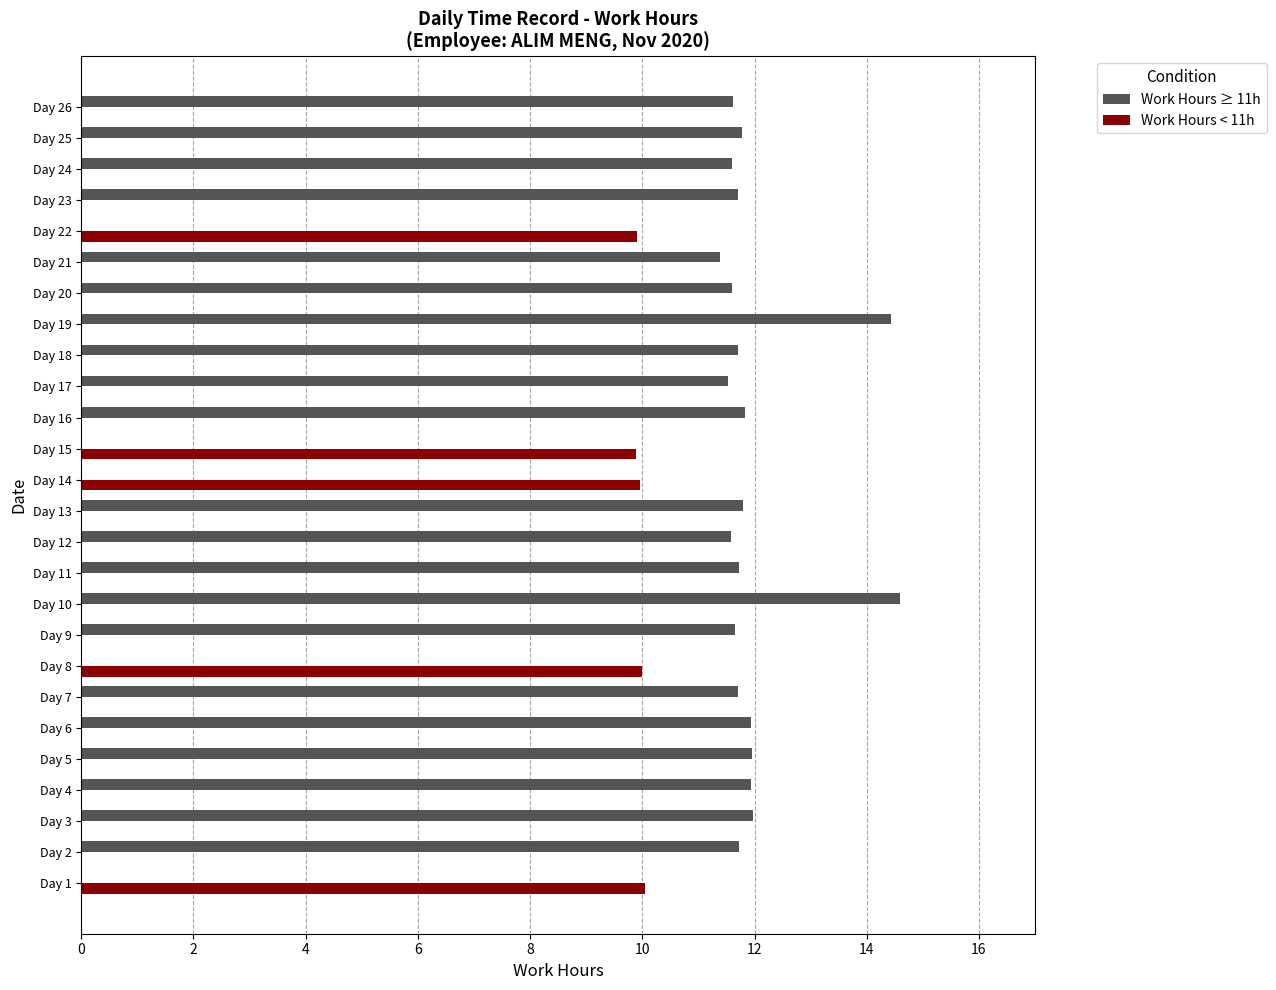

Is it true that Work Hours < 11h equals 0.0 at Day 3?

True